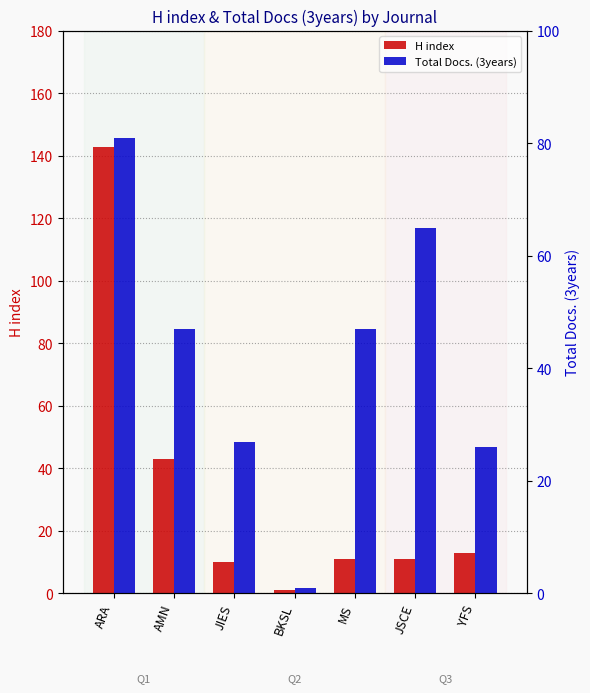

How many data points in Total Docs. (3years) are above 47?

2